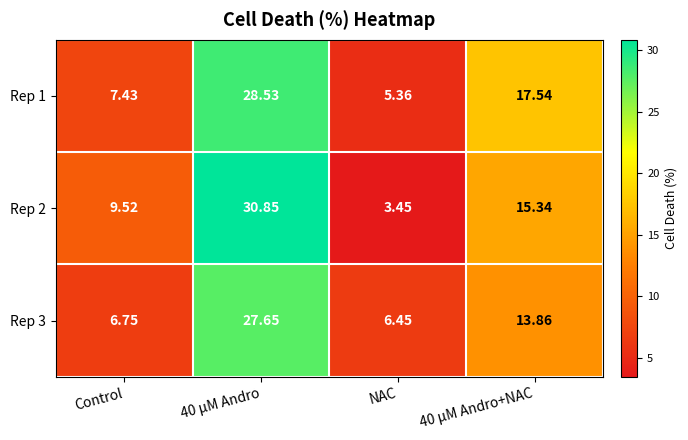

Which category has the lowest value in the Rep 1 series?

NAC